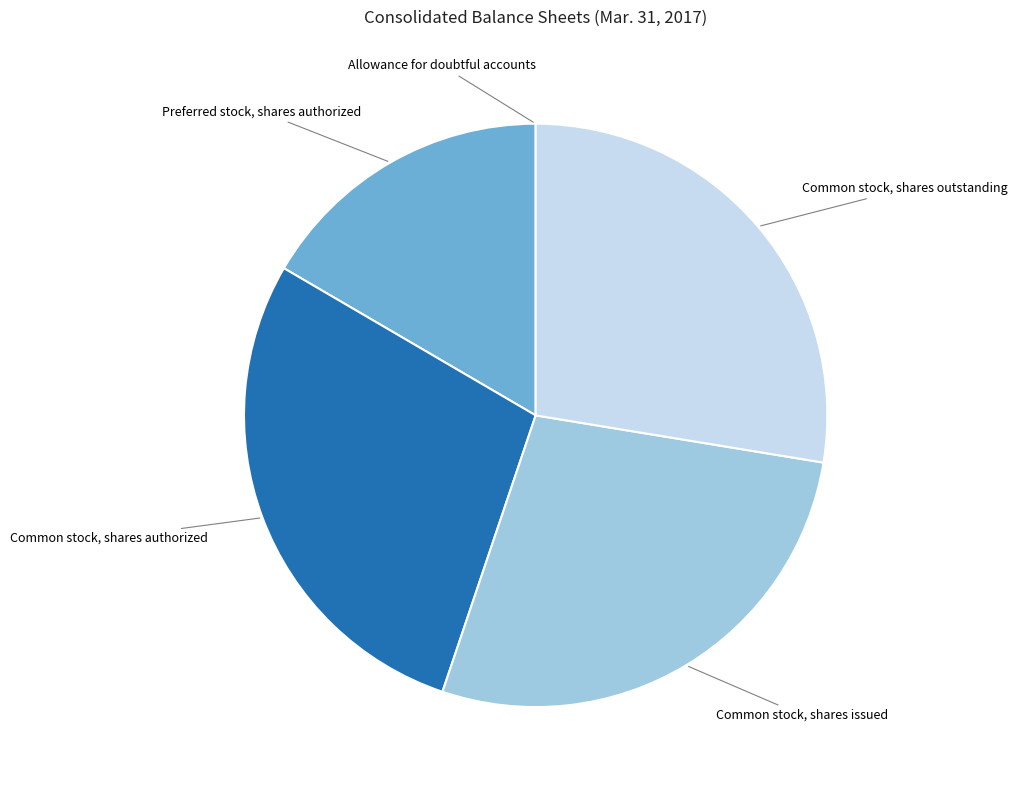

Do Common stock, shares outstanding and Preferred stock, shares authorized together represent more than half of the pie?

No